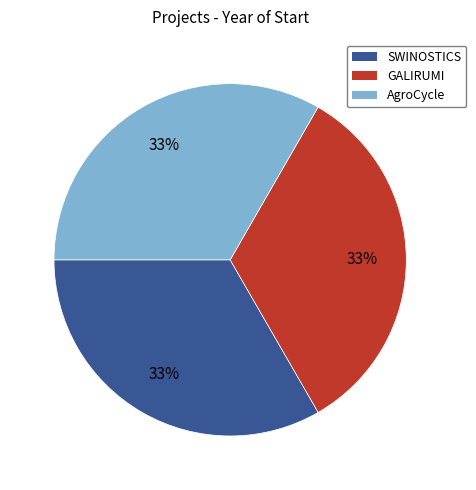

To the nearest percent, what is the combined percentage of SWINOSTICS and GALIRUMI?

67%